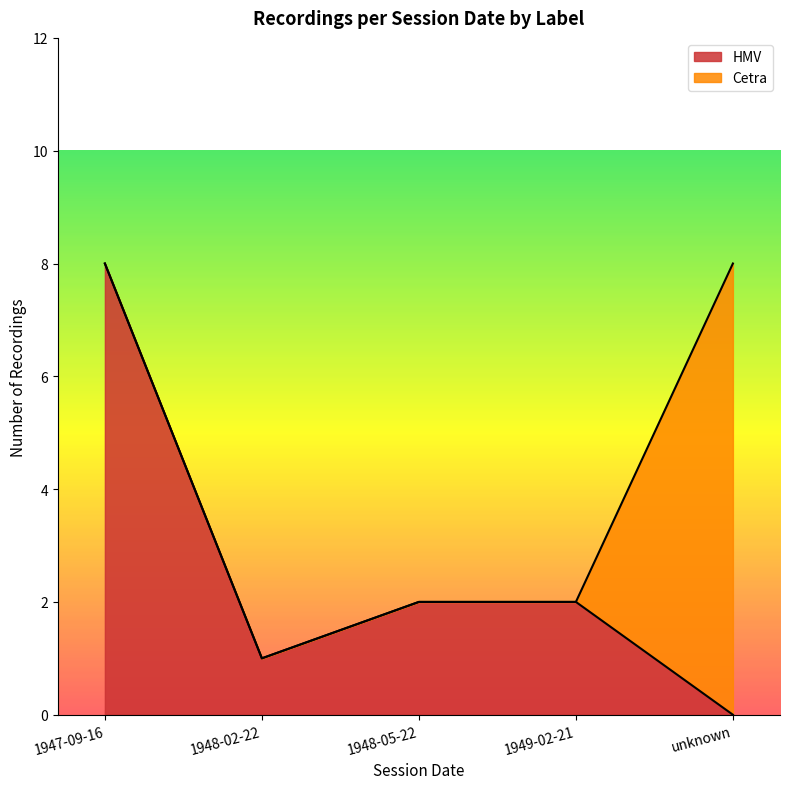

What is the difference between the maximum and second lowest values in the HMV series?

7